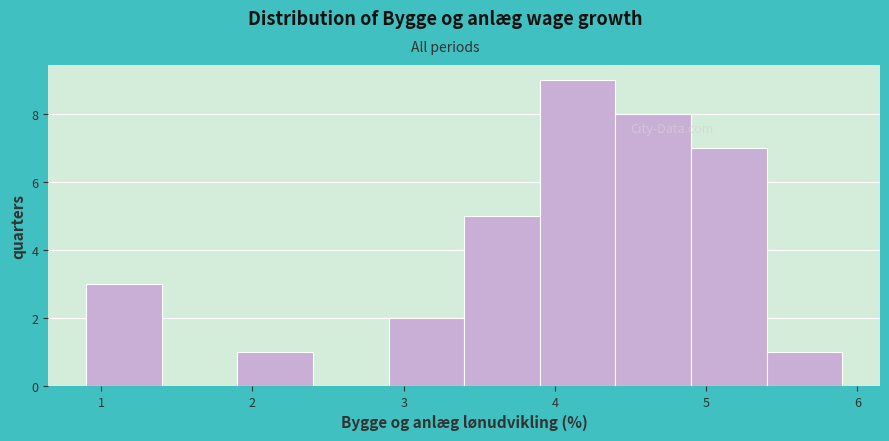

Reading left to right, transcribe this chart: for each bar, give the range it covers on the x-axis and its height. The values are not printed on the chart, so give them approximately, as read against the axis.

0.9 to 1.4: 3
1.4 to 1.9: 0
1.9 to 2.4: 1
2.4 to 2.9: 0
2.9 to 3.4: 2
3.4 to 3.9: 5
3.9 to 4.4: 9
4.4 to 4.9: 8
4.9 to 5.4: 7
5.4 to 5.9: 1